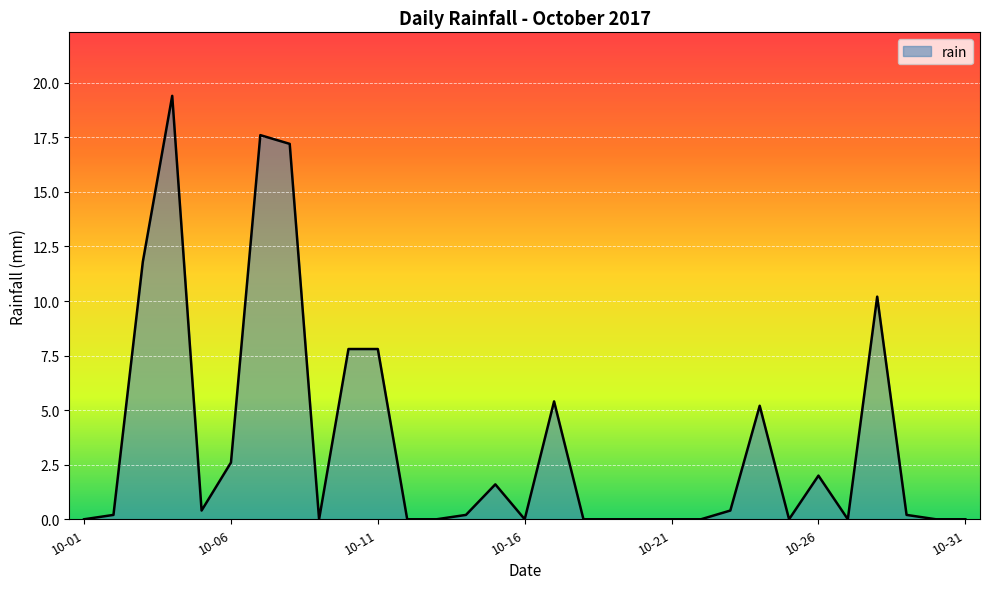

What is the difference between the maximum and minimum values?

19.4